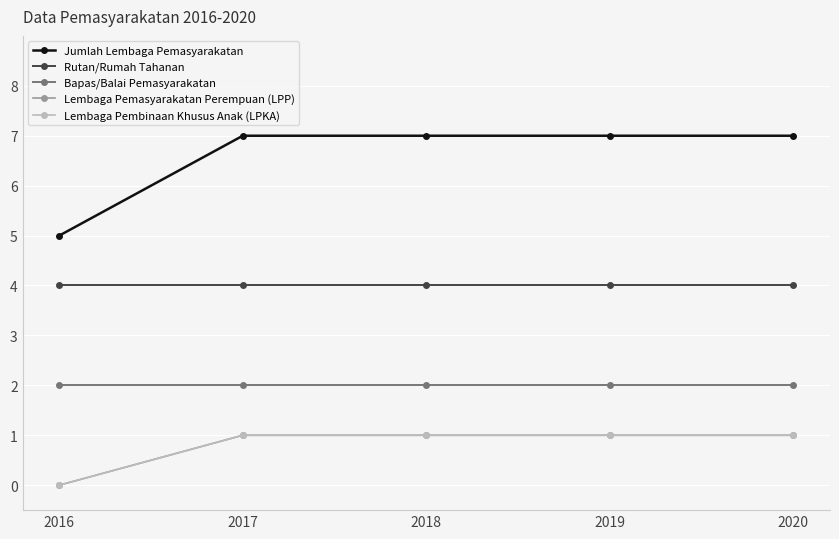

What is the sum of all Bapas/Balai Pemasyarakatan values?

10